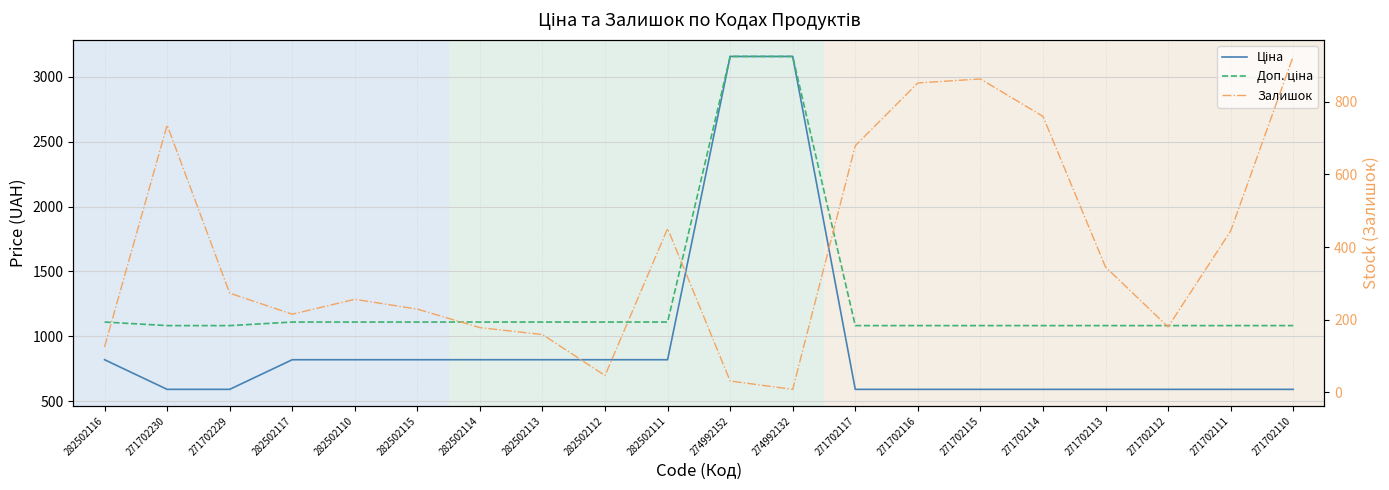

Where is Ціна nearest to the value 1873?

282502116